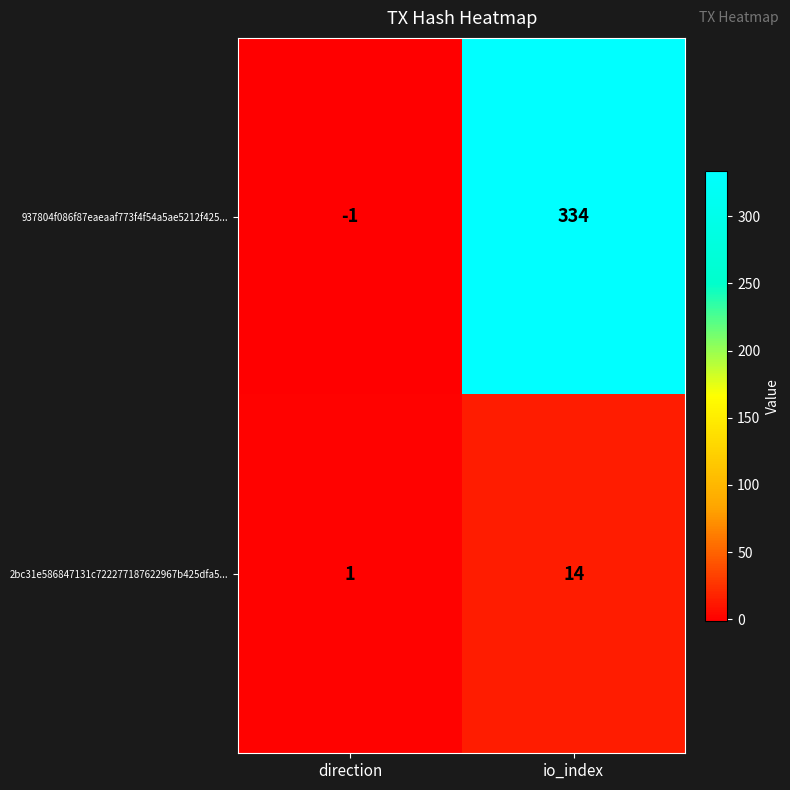

Between direction and io_index, which series saw the biggest shift?

937804f086f87eaeaaf773f4f54a5ae5212f425...